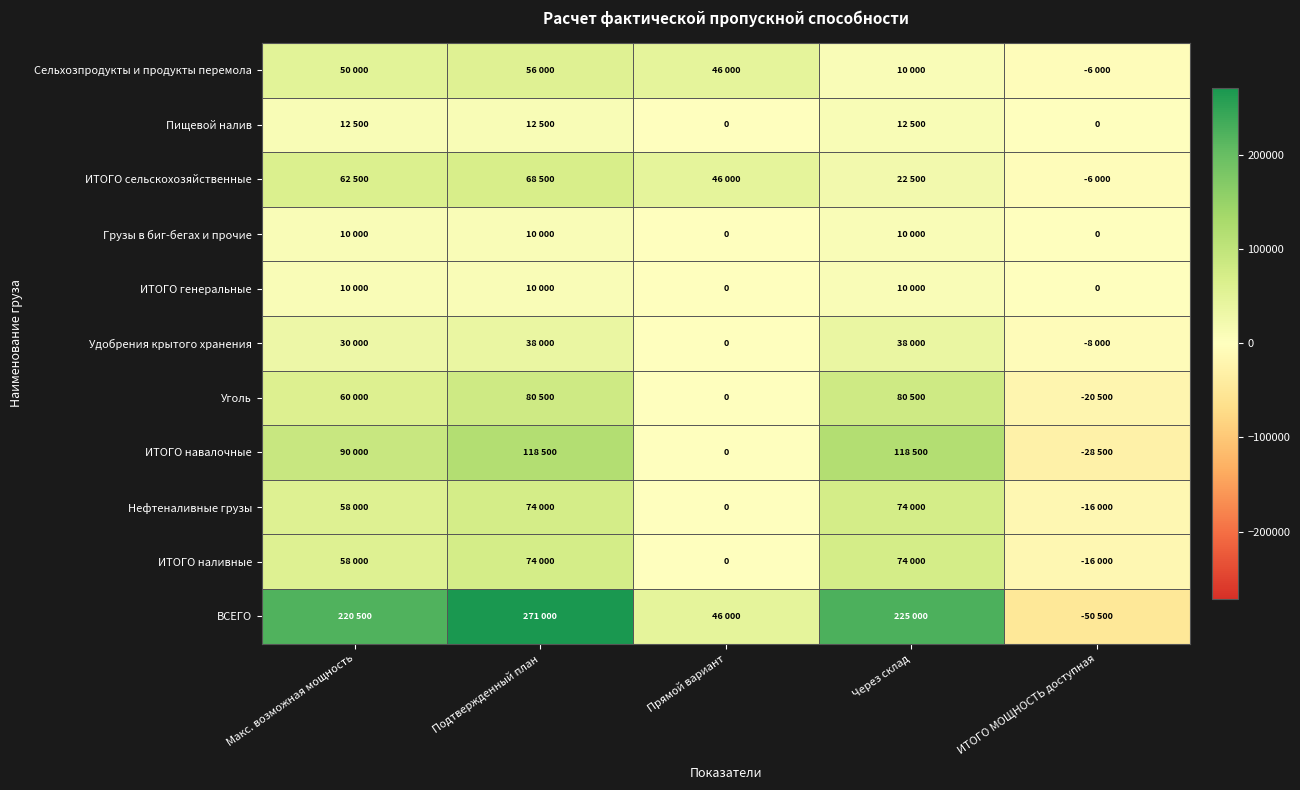

Is it true that Сельхозпродукты и продукты перемола equals 16741 at Через склад?

False